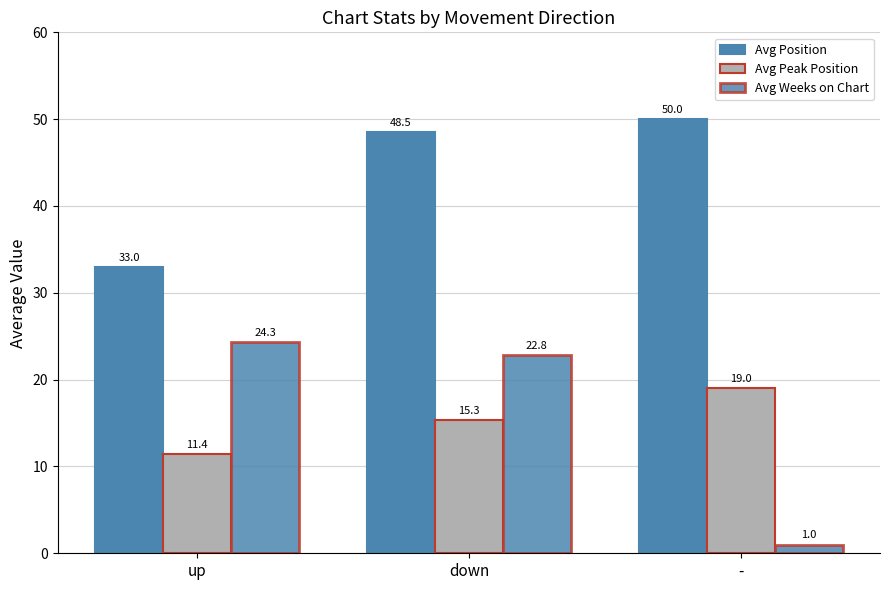

Reading right to left, list all the values displayed in this chart.

Avg Position: -=50.0	down=48.5	up=33.0
Avg Peak Position: -=19.0	down=15.3	up=11.4
Avg Weeks on Chart: -=1.0	down=22.8	up=24.3